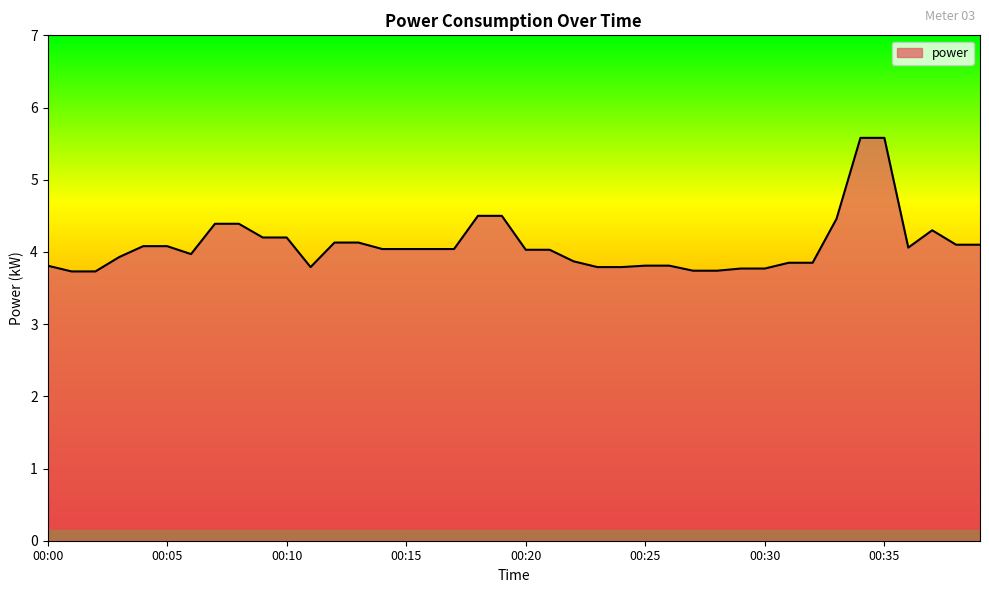

What is the greatest value displayed?

5.6